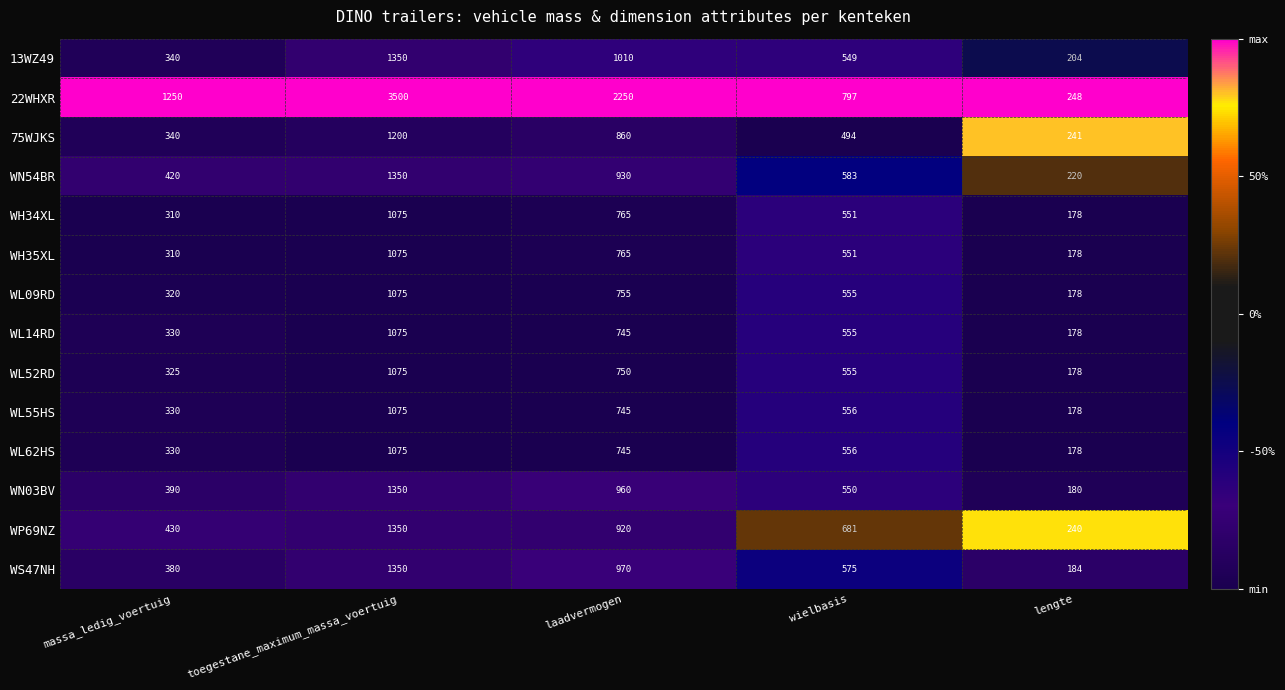

Which series has the largest total across all categories?

22WHXR